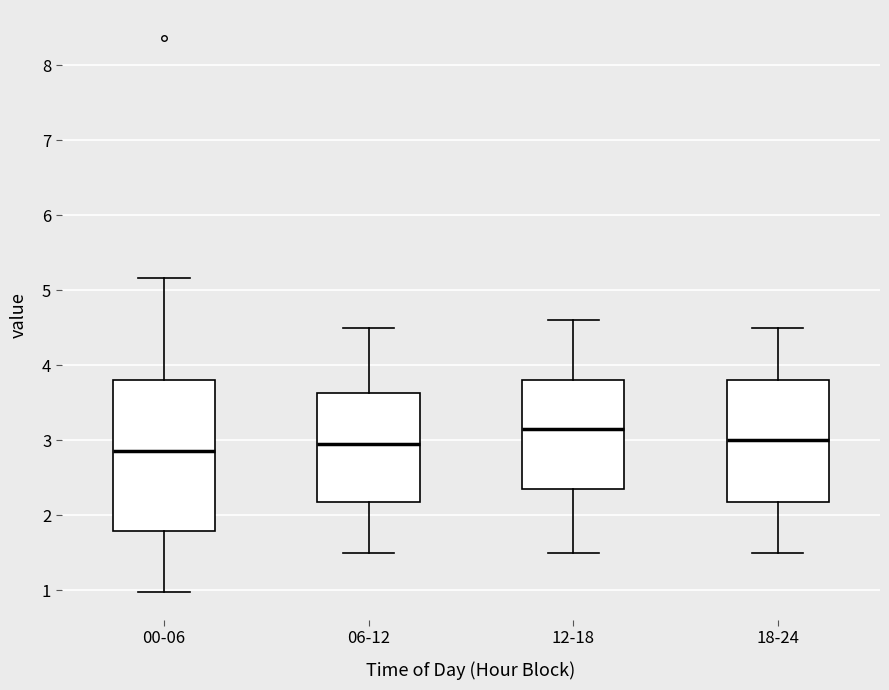

Where does the median line of the box for 18-24 sit on the y-axis? The values are not printed on the chart, so give them approximately, as read against the axis.

3.0